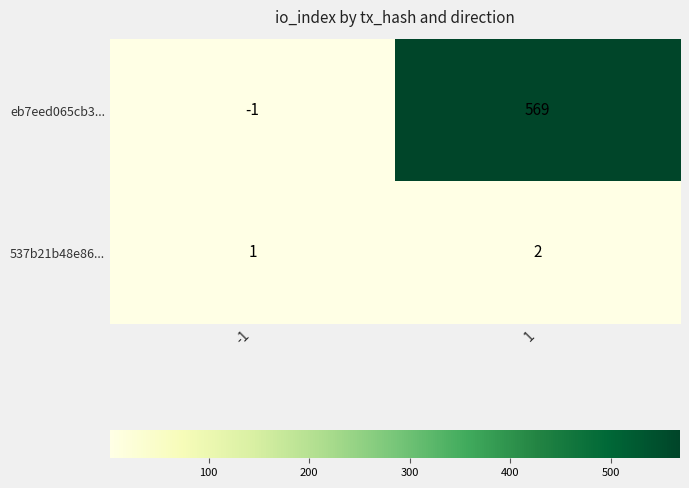

Rank the categories by eb7eed065cb3... value from highest to lowest.

1, -1